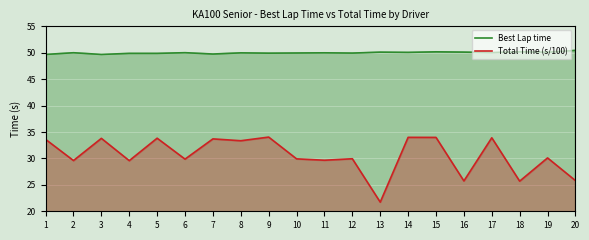

What is the value of the Best Lap time point at the 4th from the left?

49.9